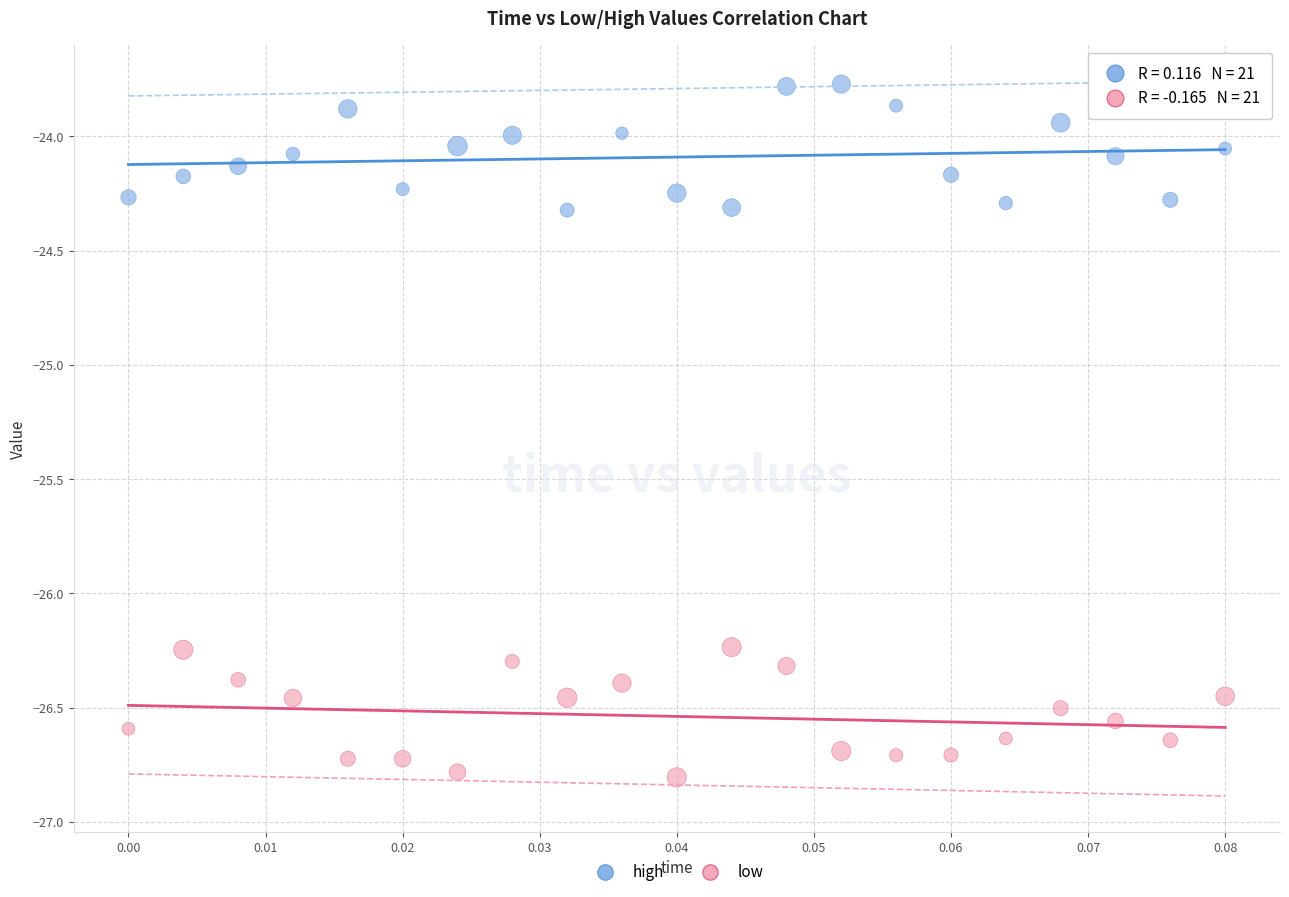

What are all the series names shown in the legend?

high, low